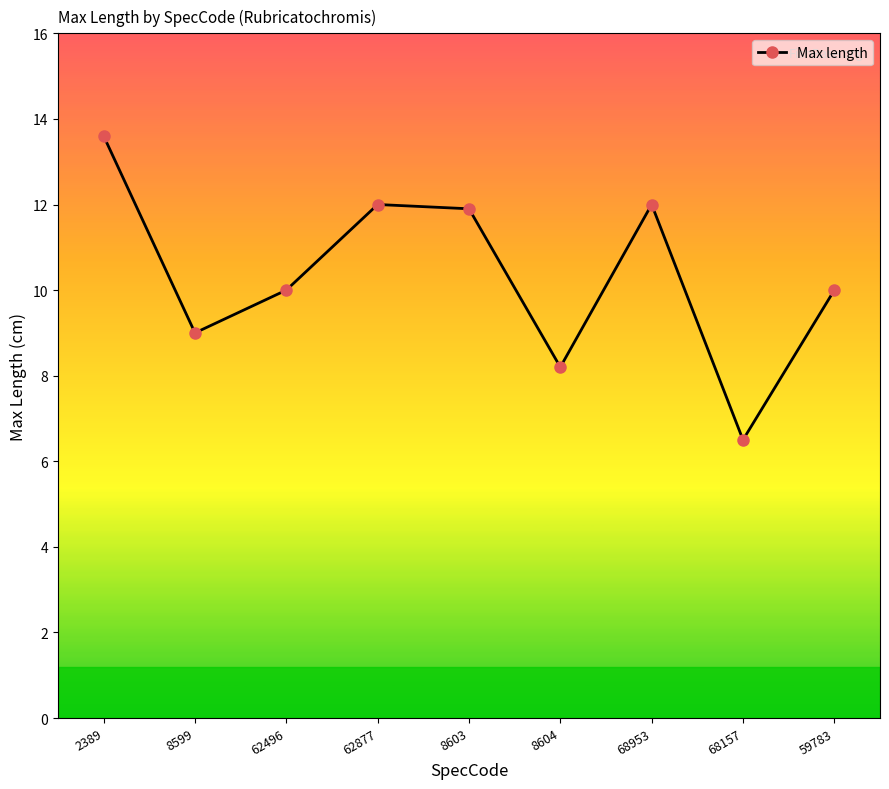

How many lines are shown in the chart?

1